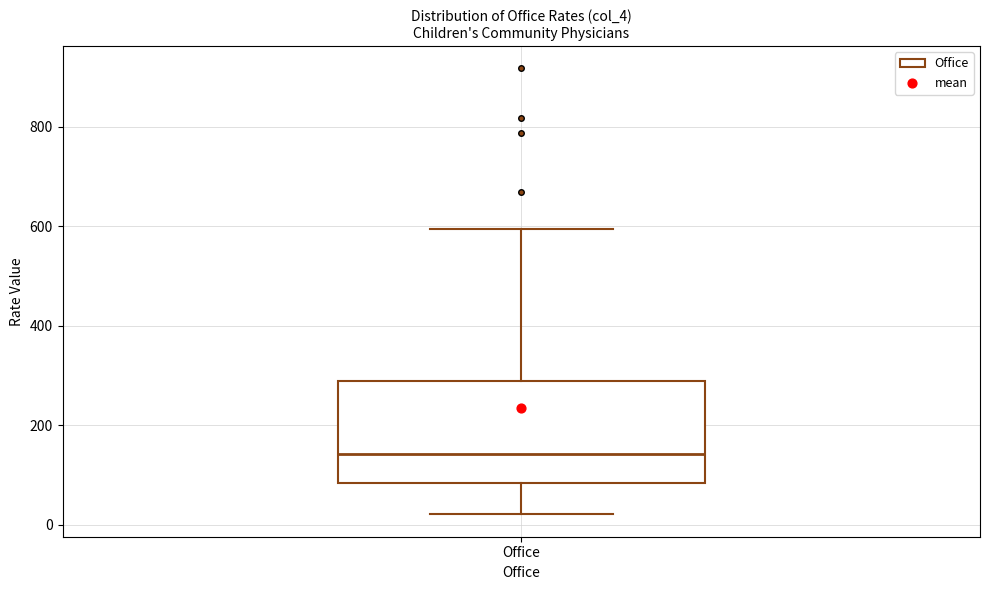

Where does the lower whisker of the box for Office end on the y-axis? The values are not printed on the chart, so give them approximately, as read against the axis.

20